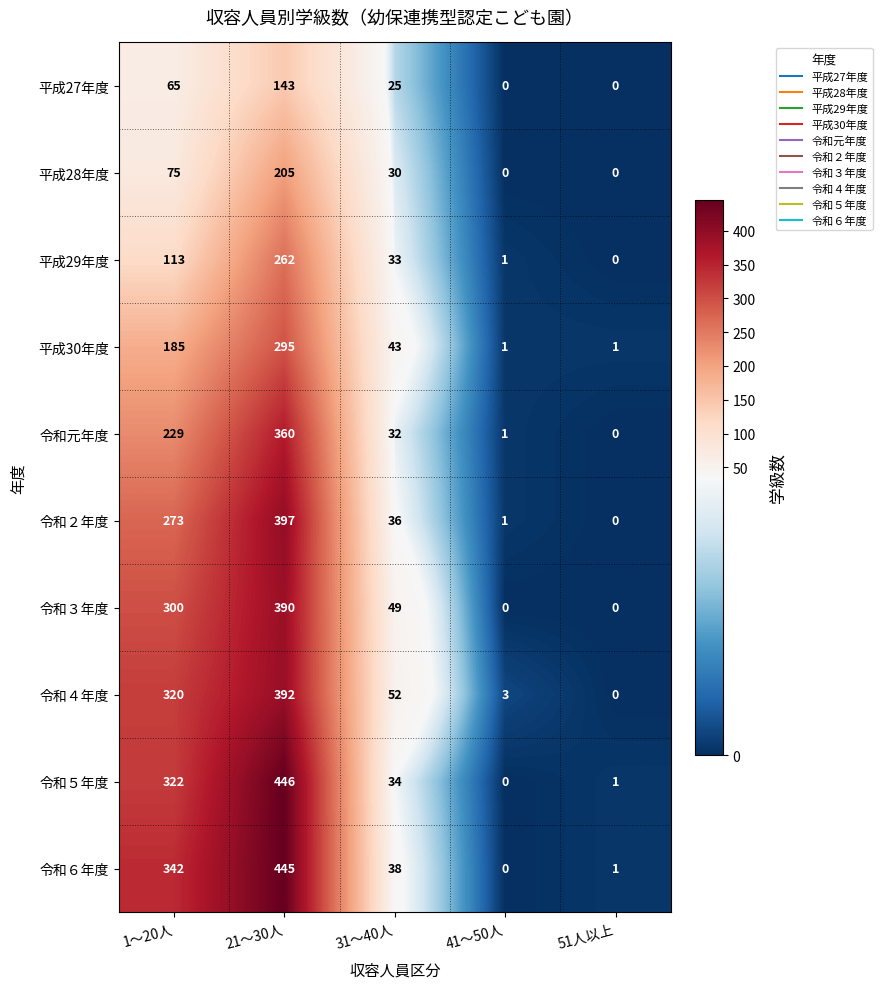

How many series are shown in this chart?

10